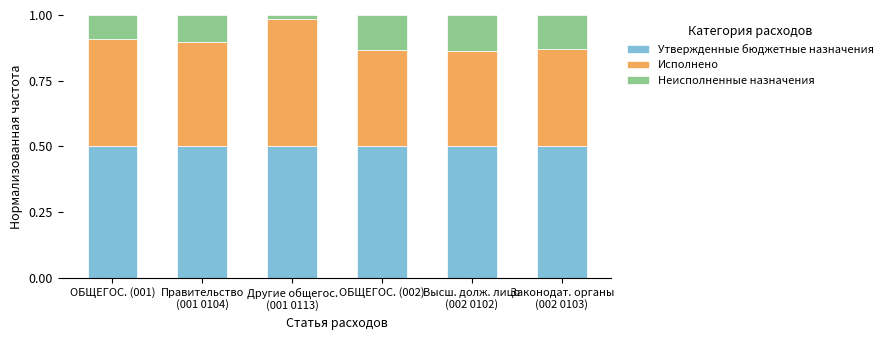

The value of Утвержденные бюджетные назначения at ОБЩЕГОС. (001) is 0.2. True or false?

False